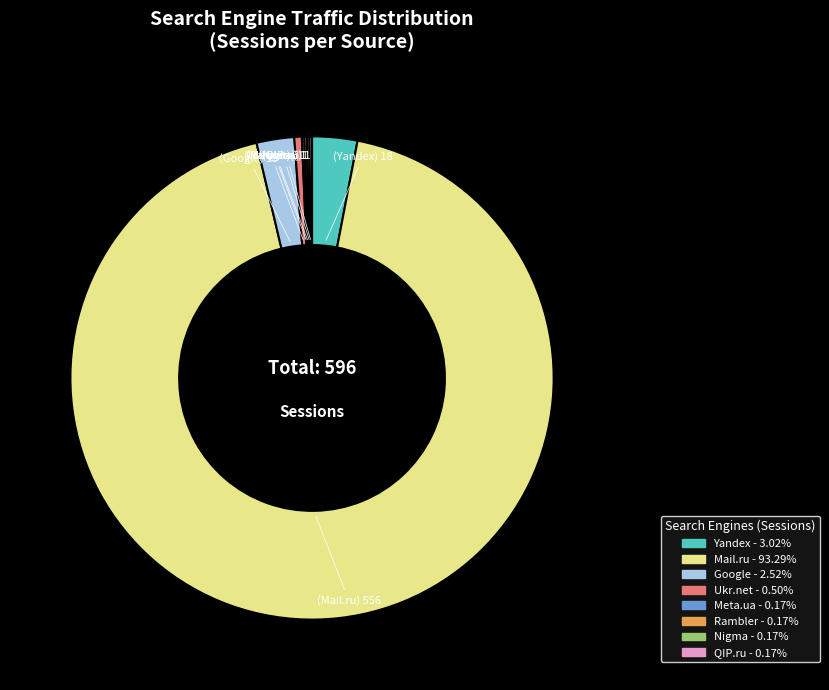

Is Mail.ru the majority of the pie?

Yes